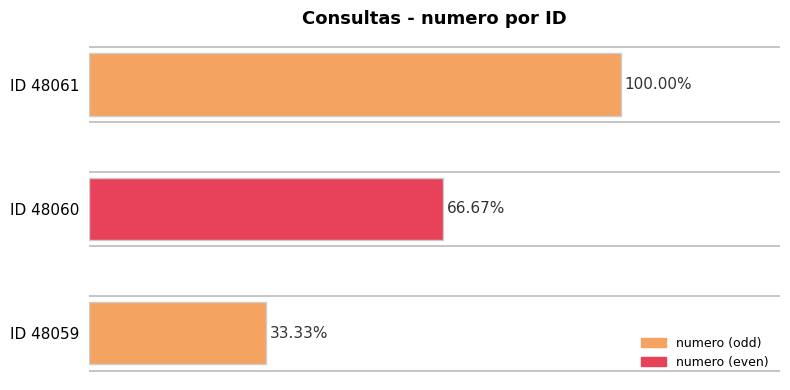

Approximately how many times larger is the value at 48061 compared to 48060?

1.5